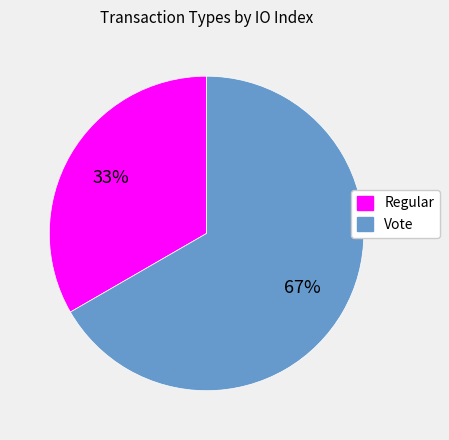

True or false: Regular accounts for 33% of the total.

True